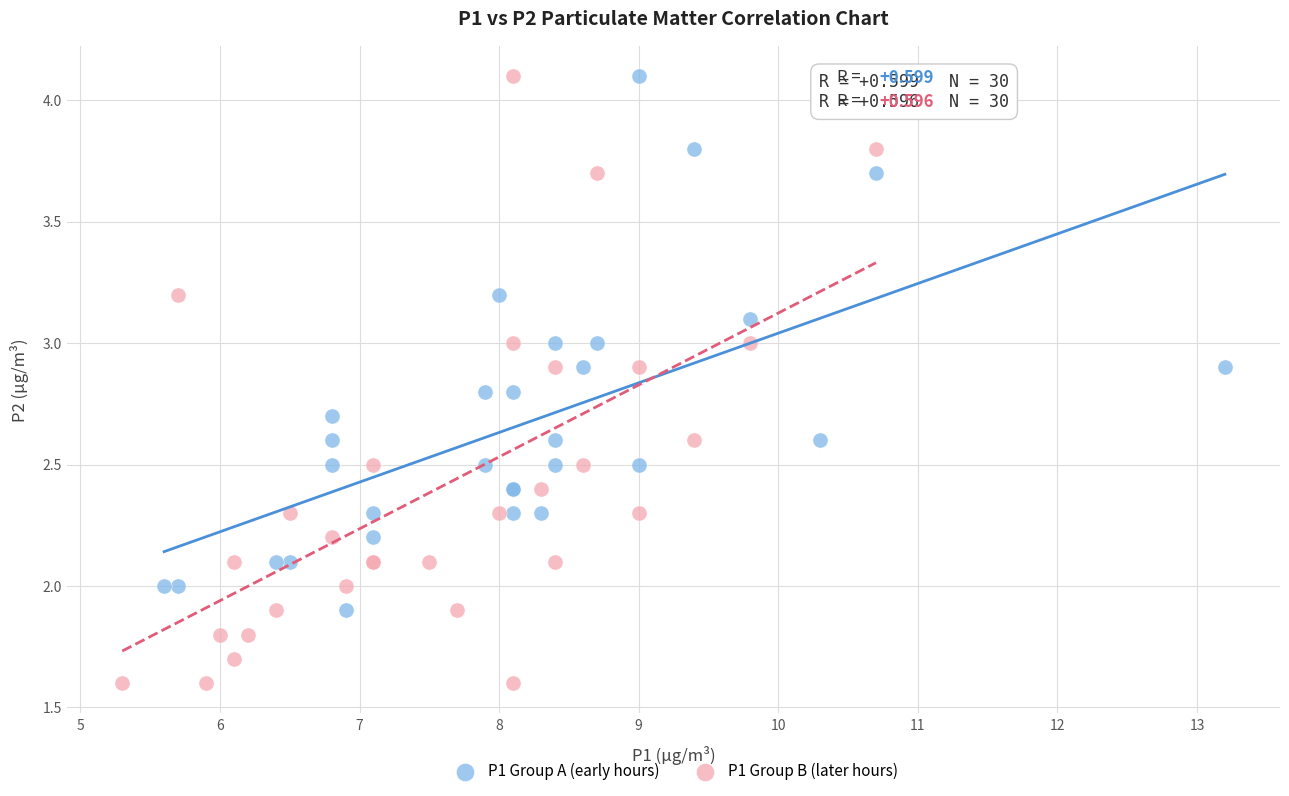

Which series reaches the minimum Y coordinate?

P1 Group B (later hours)